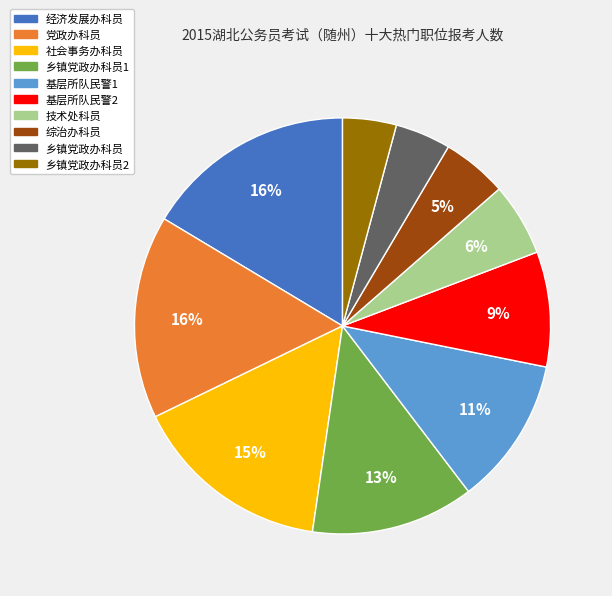

Does 基层所队民警1 account for over 50% of the chart?

No